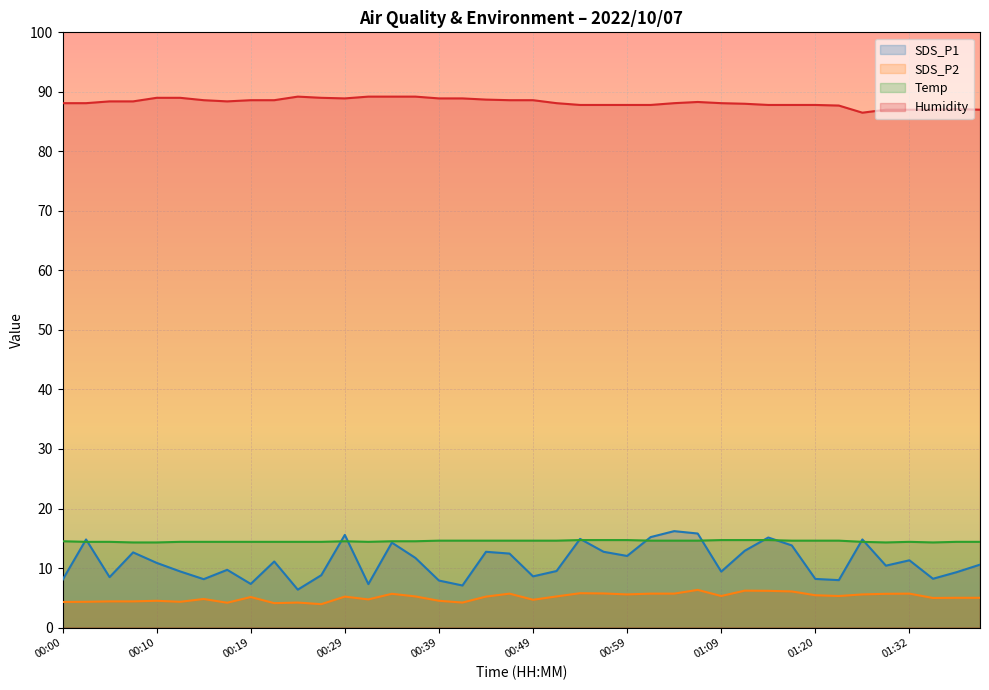

True or false: Temp and Humidity cross at least once.

False